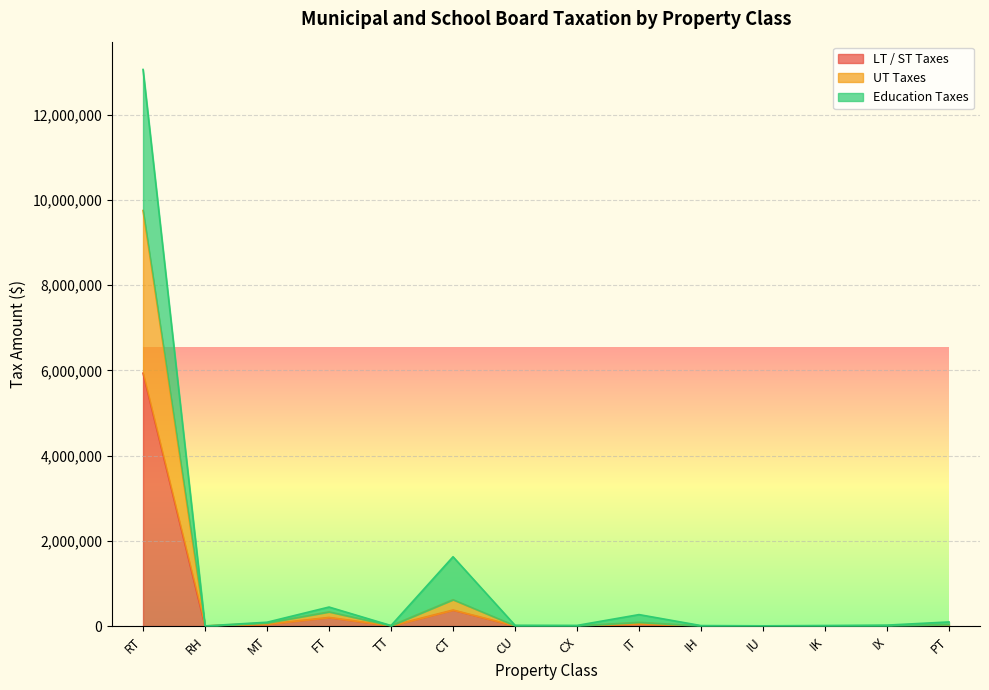

Which label corresponds to the largest value in the chart?

RT